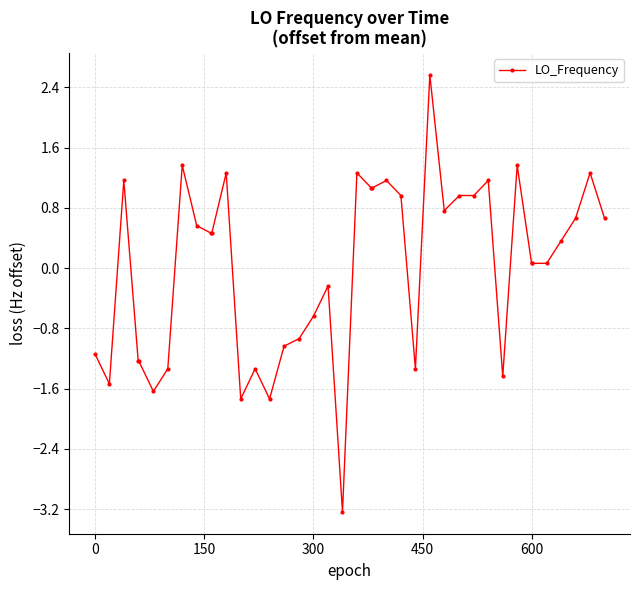

What is the minimum value shown in the chart?

-3.2